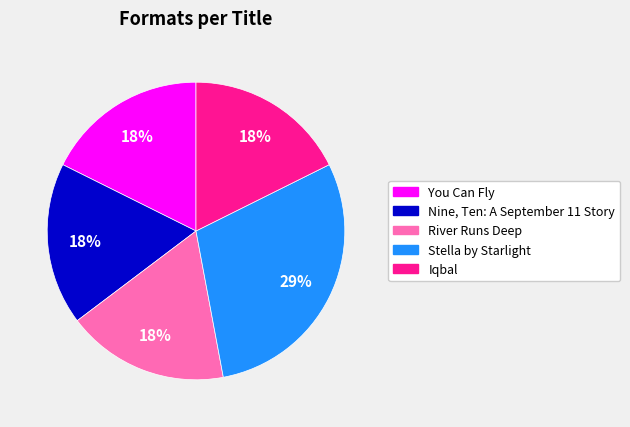

Combined, do You Can Fly and Stella by Starlight account for over 50%?

No